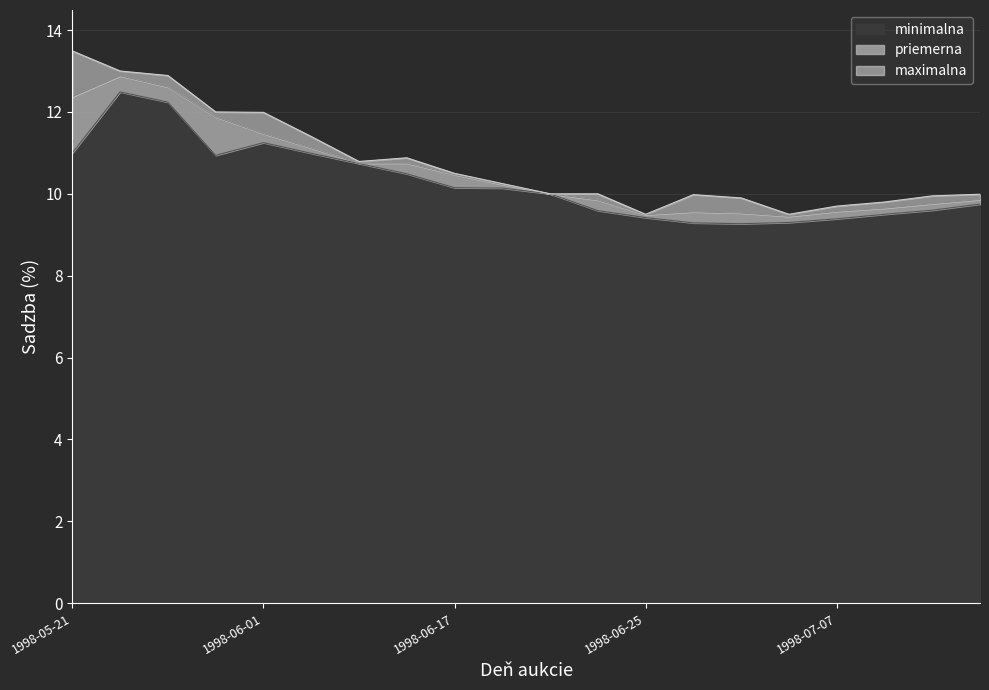

What is the difference between the maximum and minimum values in the priemerna series?

3.4